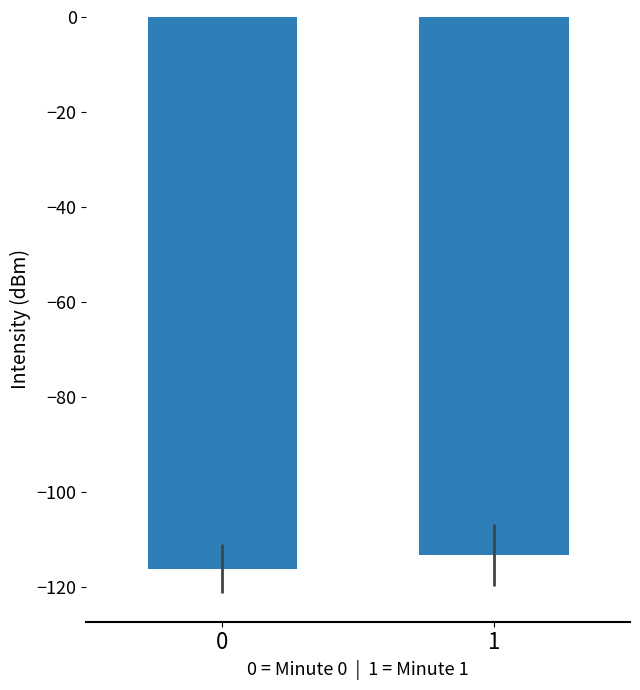

Between 1 and 0, which is larger?

1